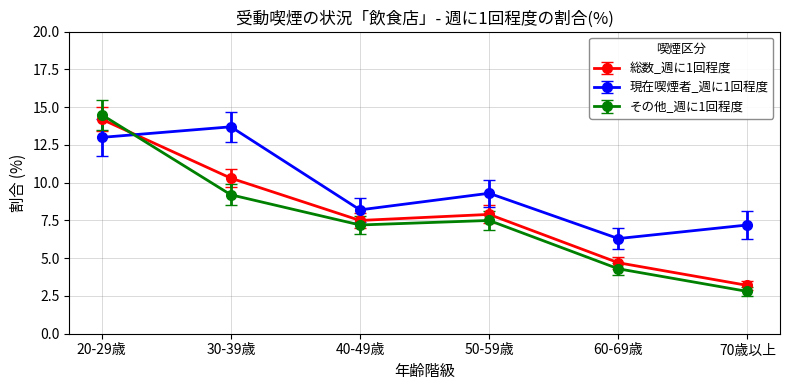

How many categories are shown in the chart?

6